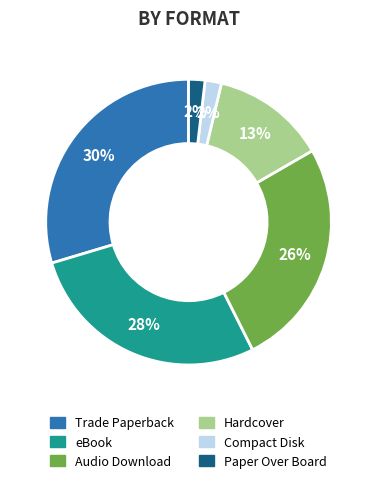

To the nearest percent, what is the average slice percentage?

17%